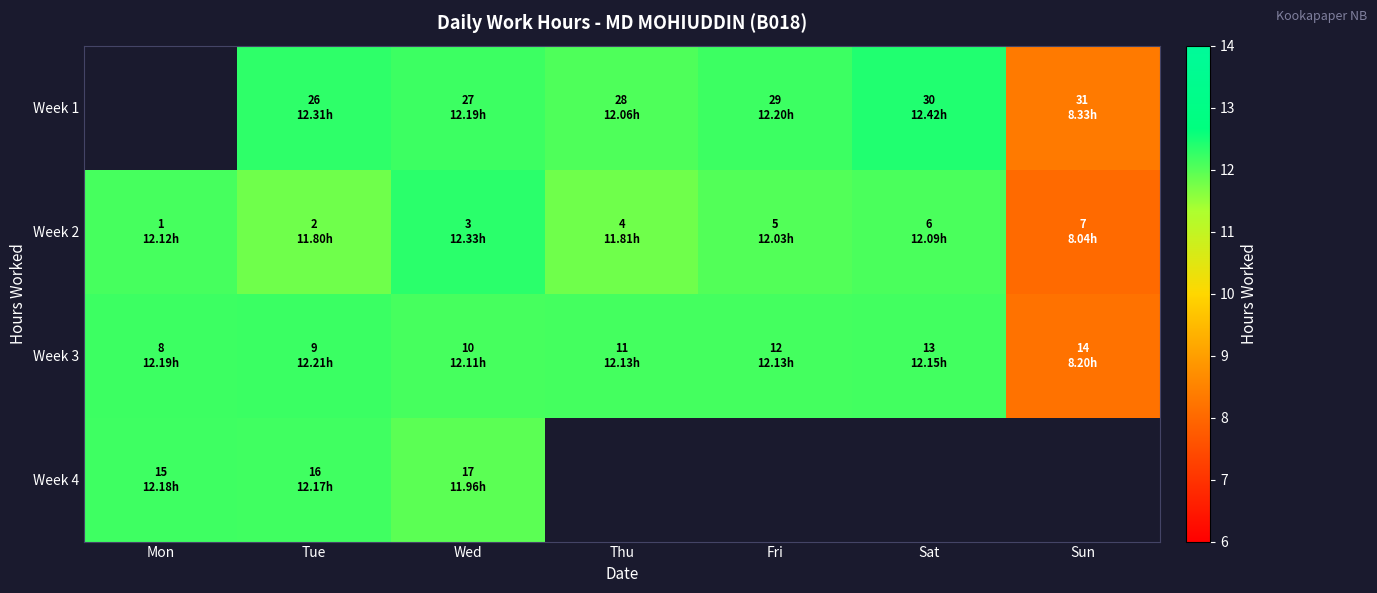

Is it true that Week 2 equals 11.8 at Thu?

True